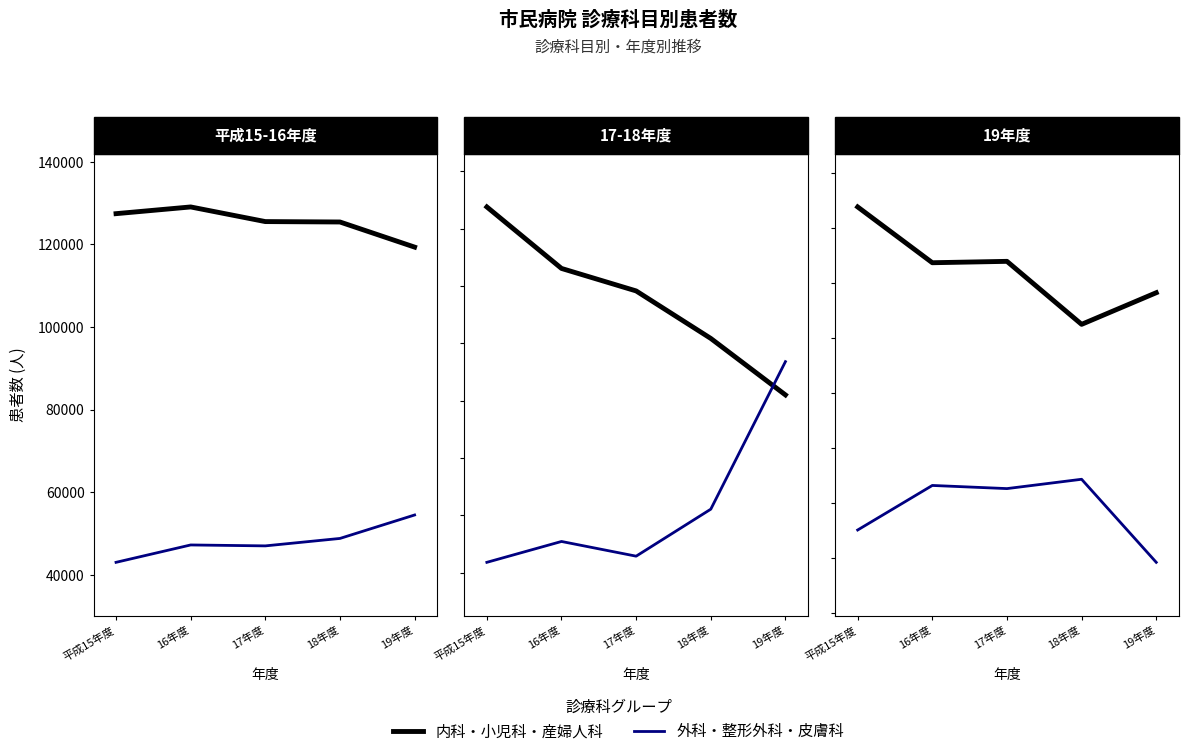

In 外科・整形外科・皮膚科系, how many points are lower than both neighbors (excluding endpoints)?

1